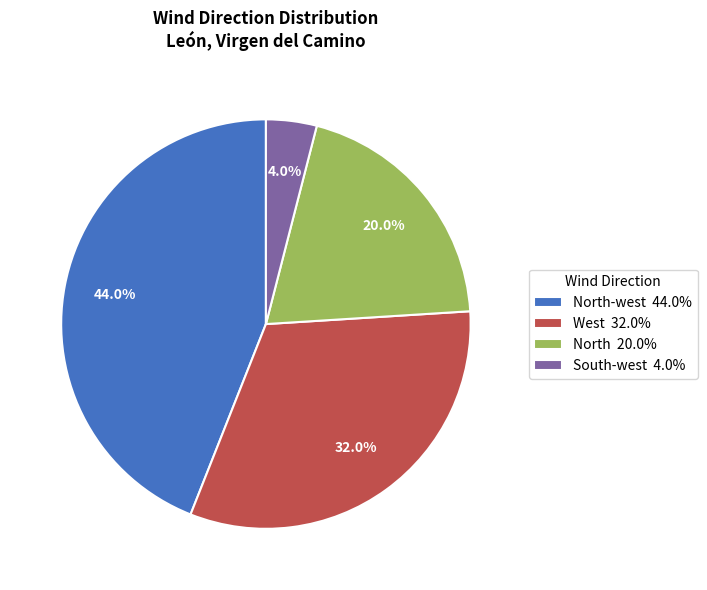

Is North-west 44.0% the majority of the pie?

No